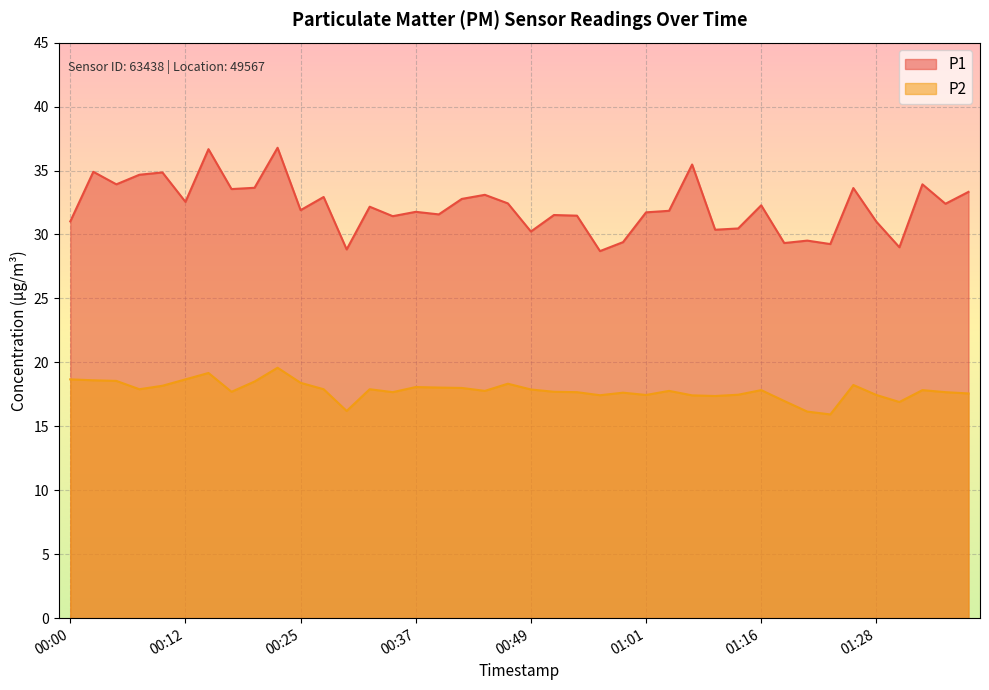

True or false: P2 and P1 cross at least once.

False